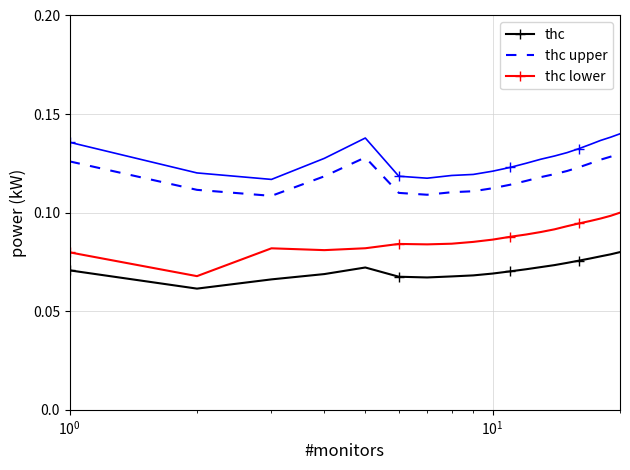

True or false: thc upper and thc lower intersect in this chart.

False